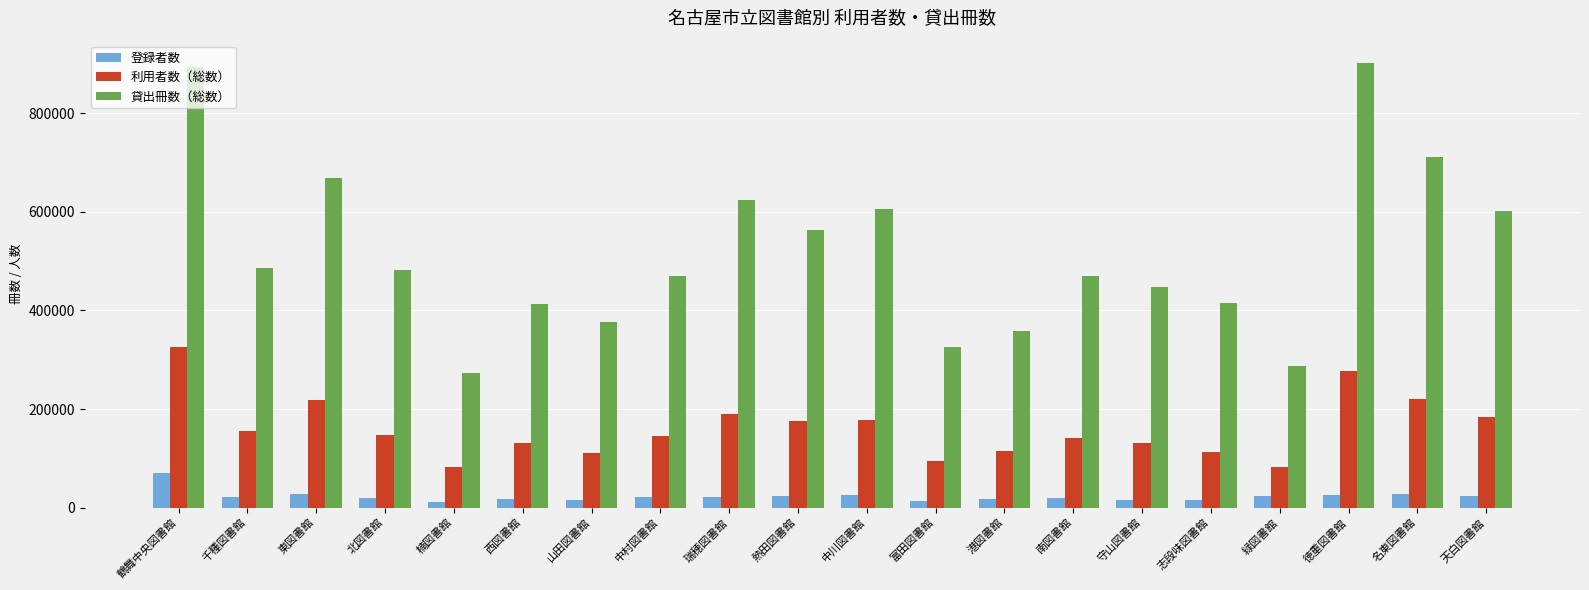

Where is 登録者数 nearest to the value 41458?

東図書館